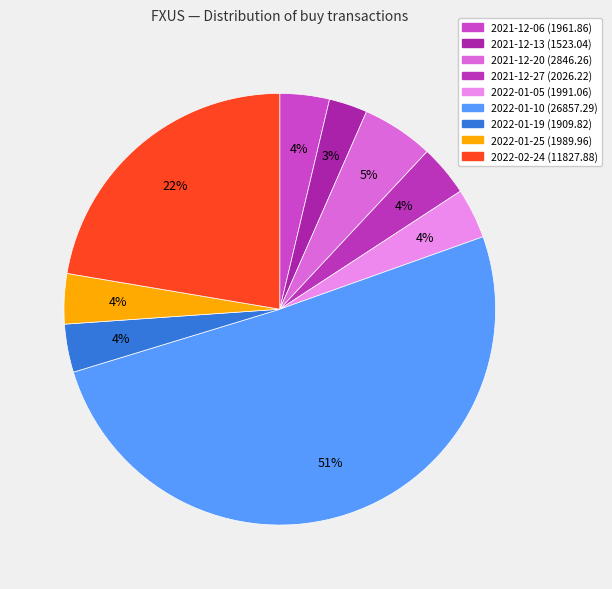

To the nearest percent, what percentage of the pie is 2021-12-27?

4%